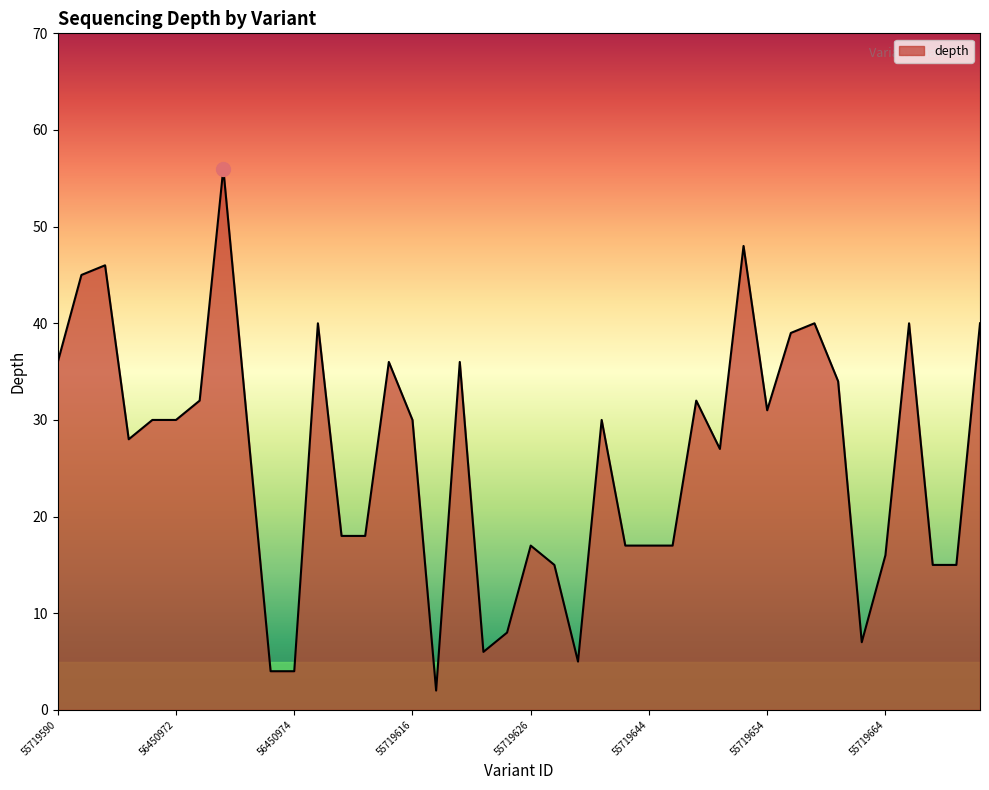

What is the greatest value displayed?

56